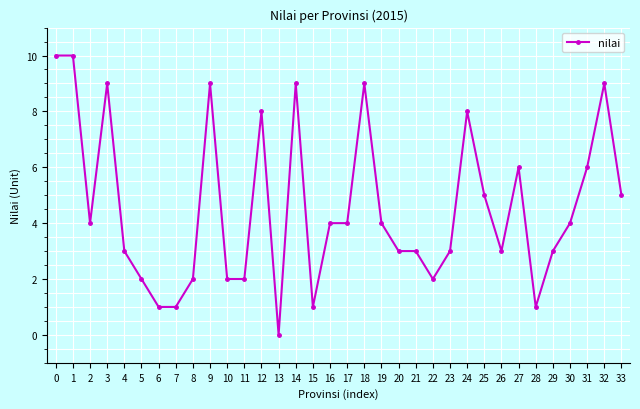

What is the value of the 18th point from the left?

4